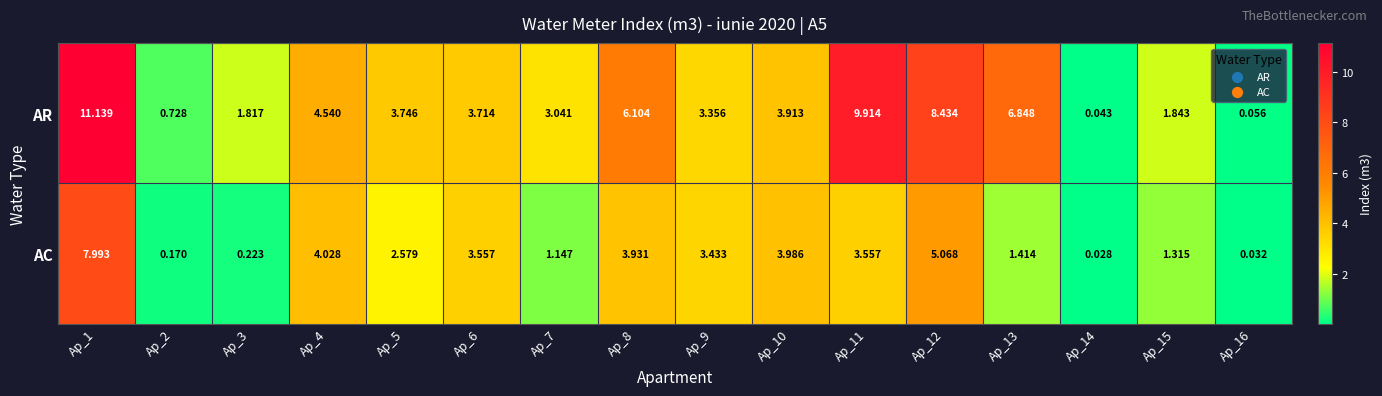

Is the value of AC at Ap_16 greater than the value of AR at Ap_8?

No